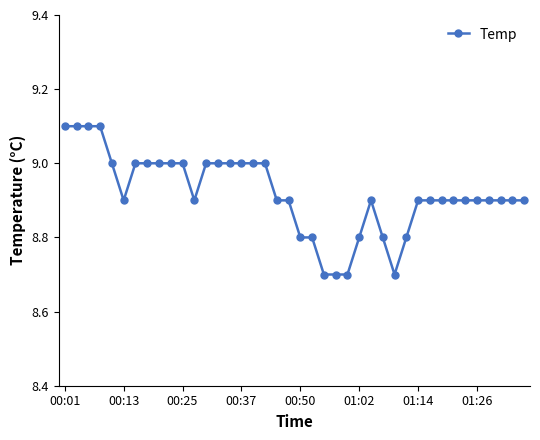

Reading left to right, what are all the values shown in this chart?

9.1	9.1	9.1	9.1	9.0	8.9	9.0	9.0	9.0	9.0	9.0	8.9	9.0	9.0	9.0	9.0	9.0	9.0	8.9	8.9	8.8	8.8	8.7	8.7	8.7	8.8	8.9	8.8	8.7	8.8	8.9	8.9	8.9	8.9	8.9	8.9	8.9	8.9	8.9	8.9